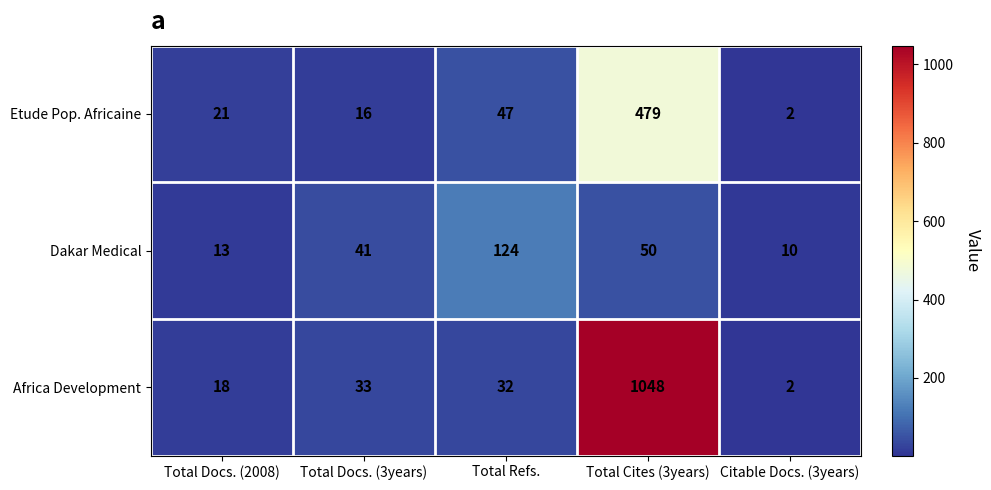

Is it true that Dakar Medical equals 41 at Total Docs. (3years)?

True